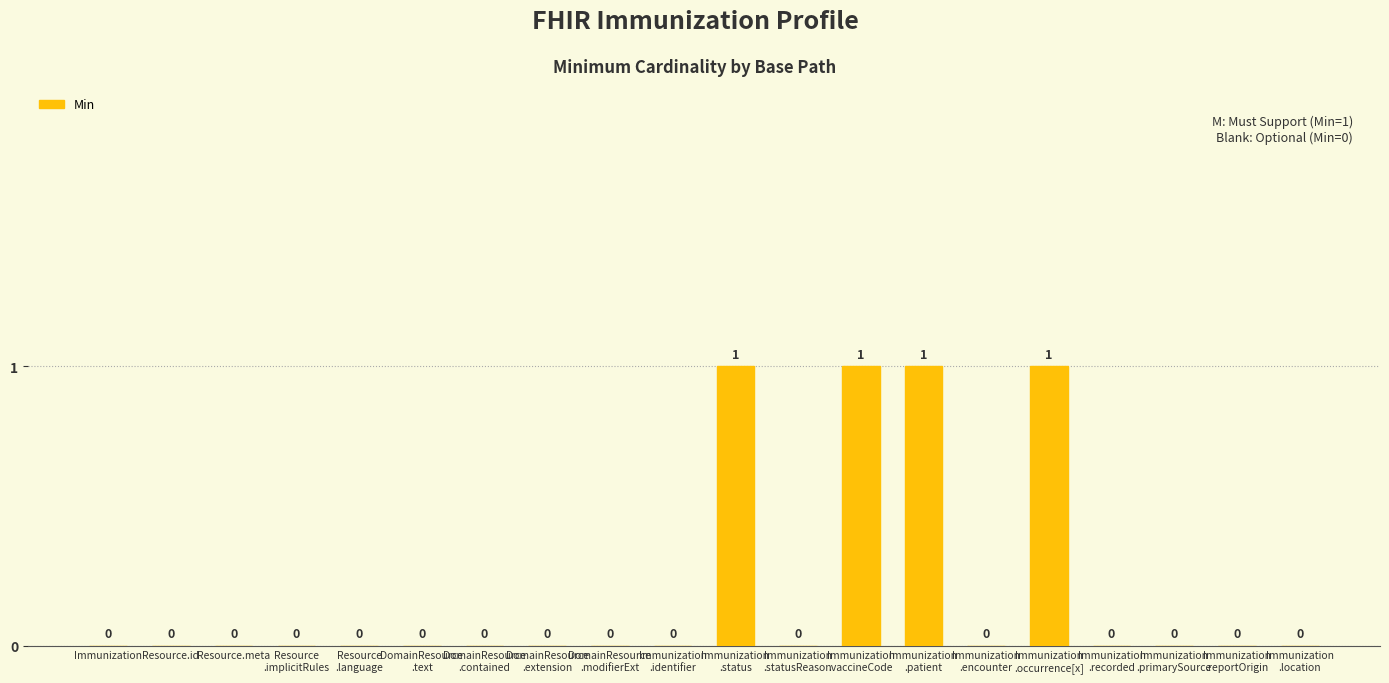

How many values exceed 0?

4